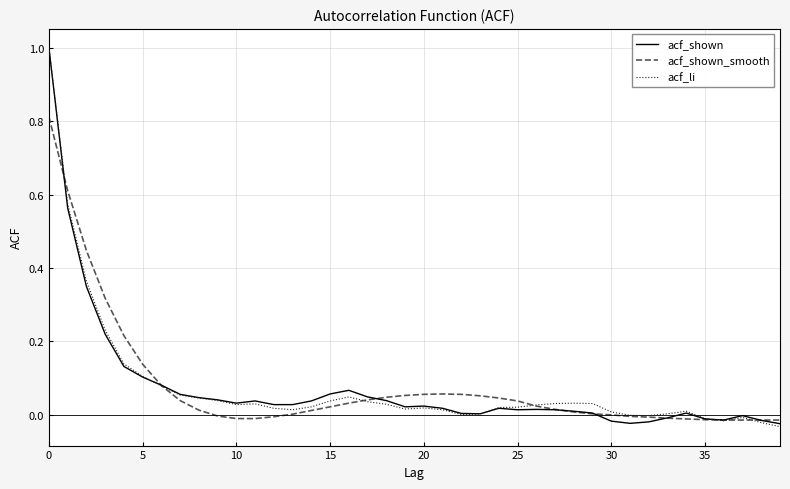

What is the highest value of the acf_li series?

1.0